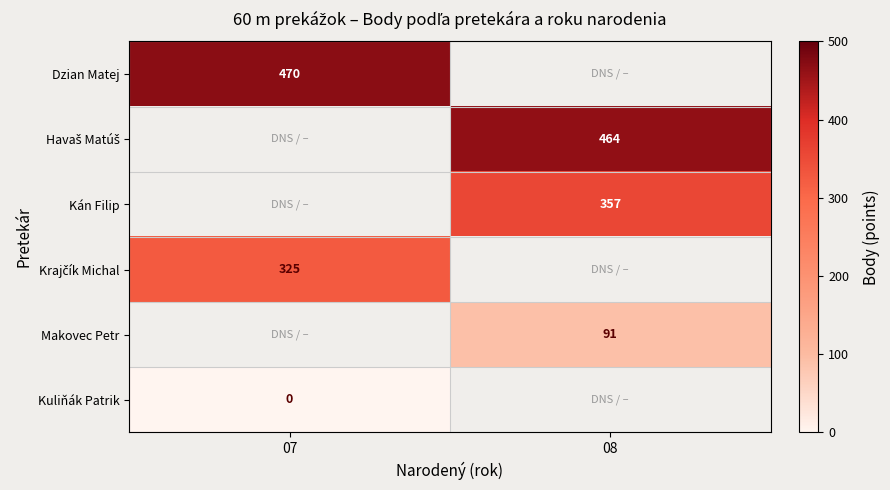

At how many categories does at least one series exceed 104?

2